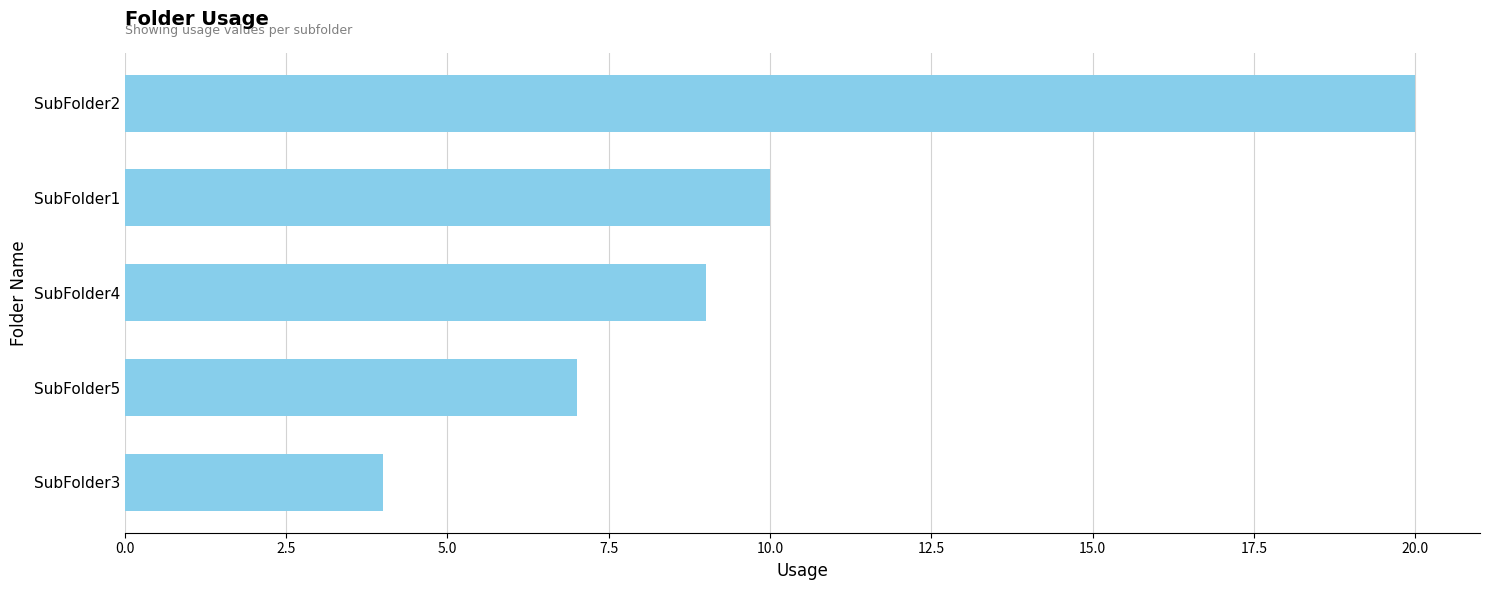

Does the chart contain any negative values?

No